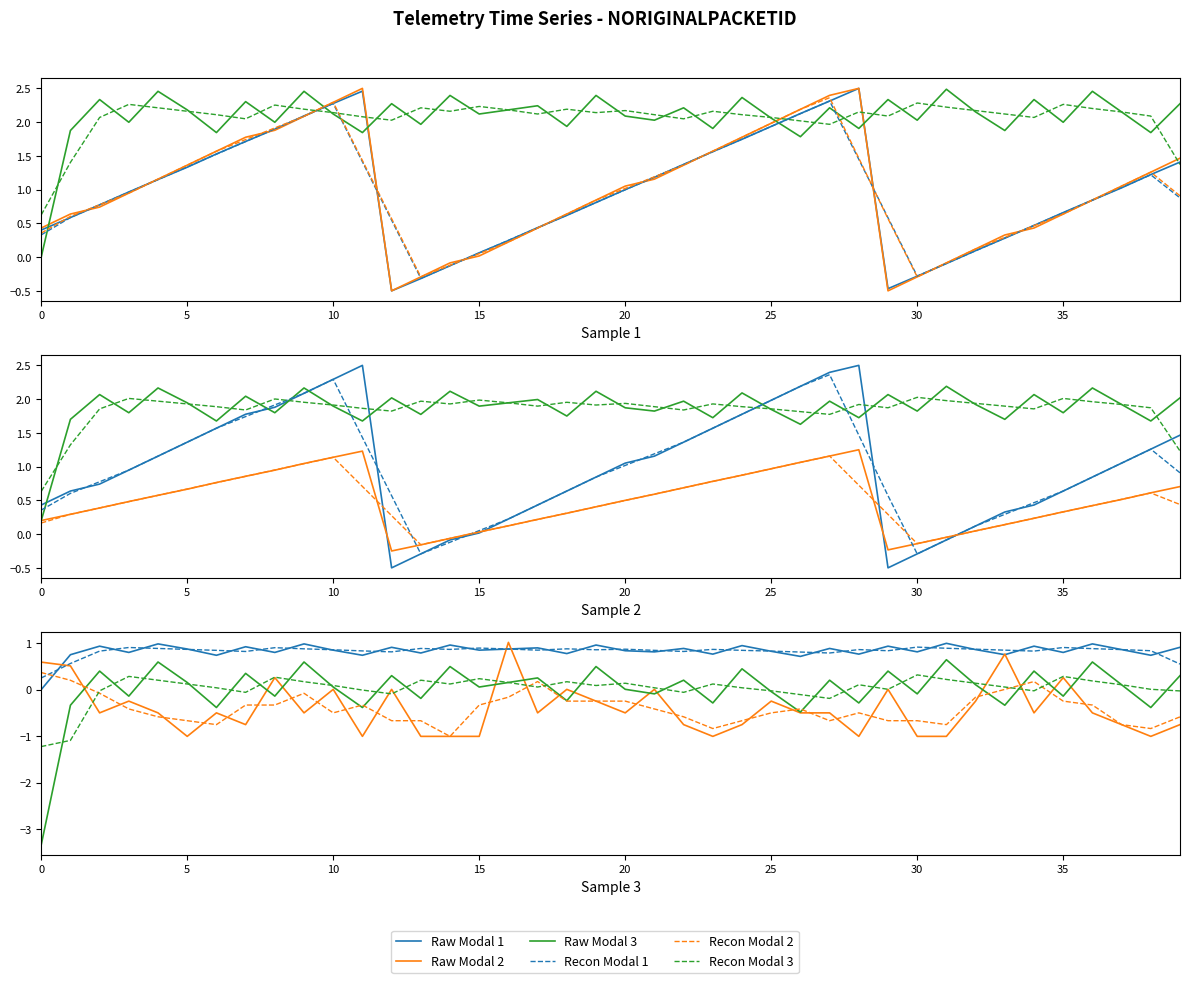

Where is Raw Modal 3 nearest to the value -1?

26